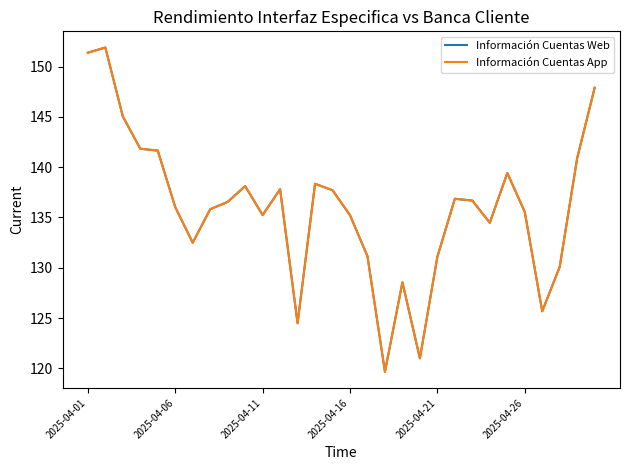

At how many categories does at least one series exceed 145?

4